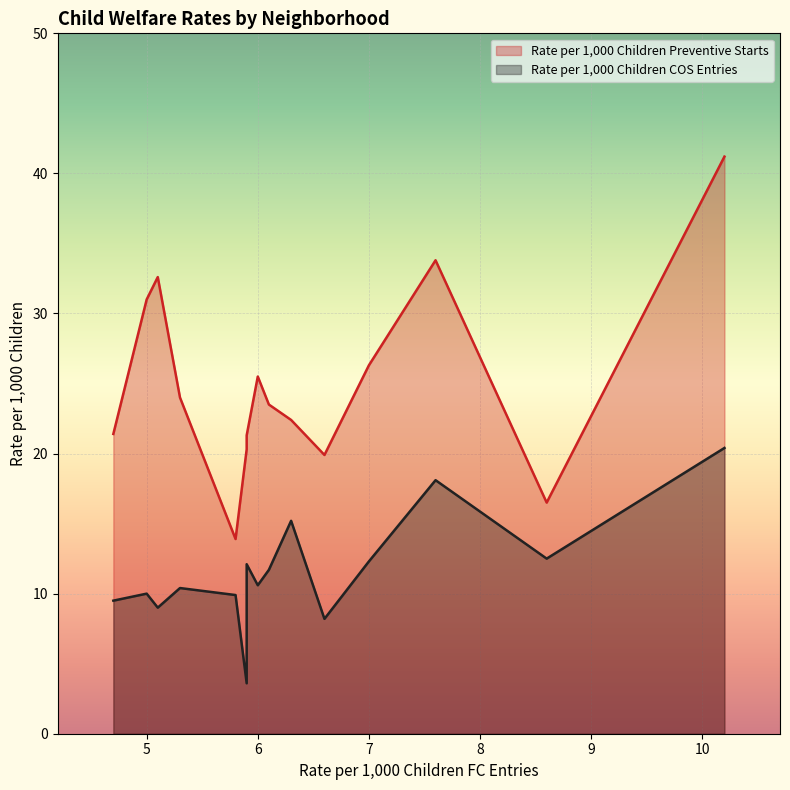

Is it true that Rate per 1,000 Children Preventive Starts equals 24.0 at 10460-Crotona Park East BX?

True